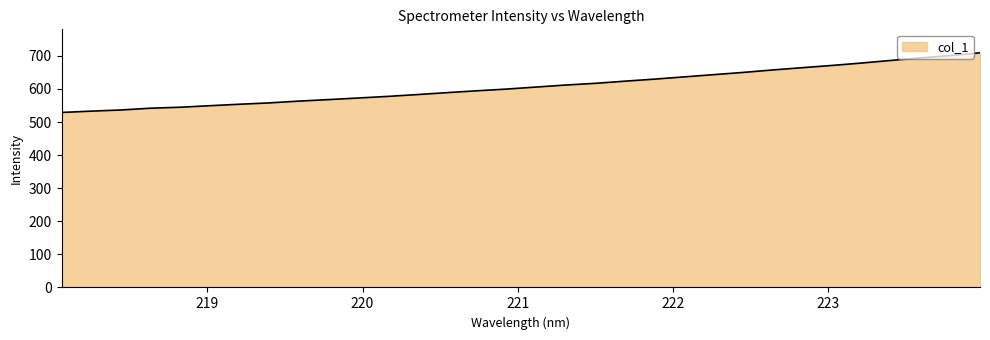

What is the minimum value shown in the chart?

528.9